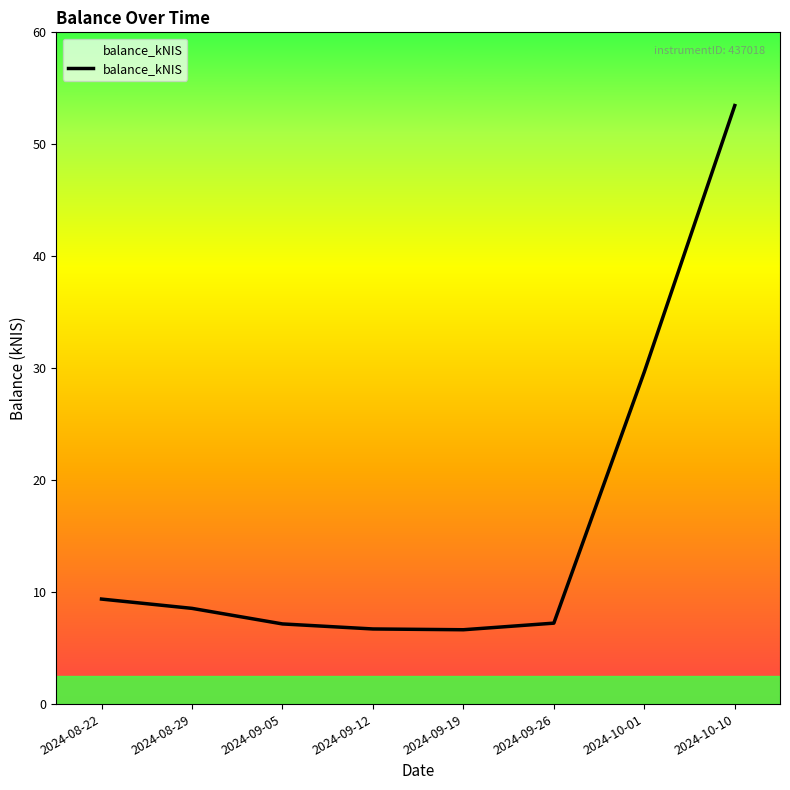

What is the approximate value at 2024-10-10?

53.5